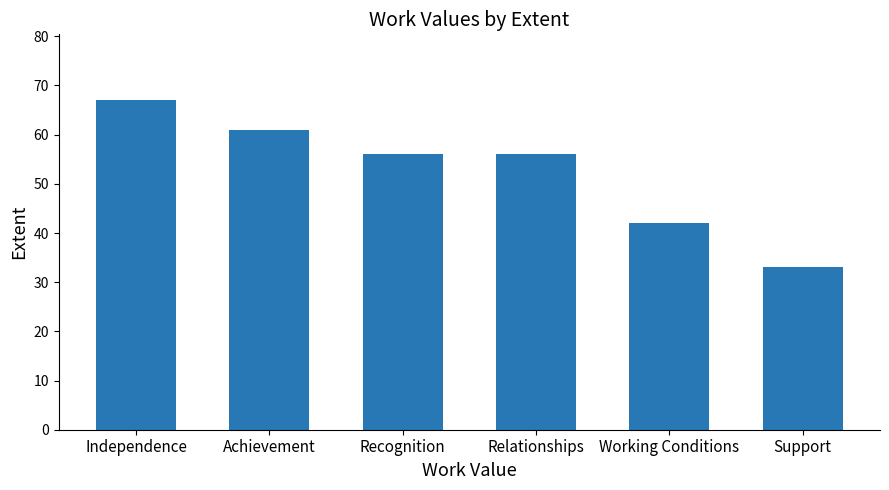

What is the difference between the values at Support and Recognition?

23